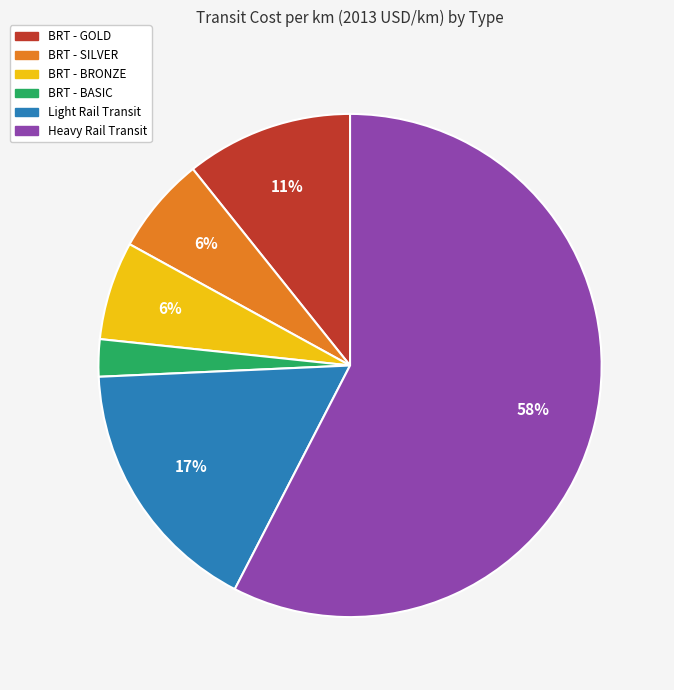

How many segments does this pie chart have?

6